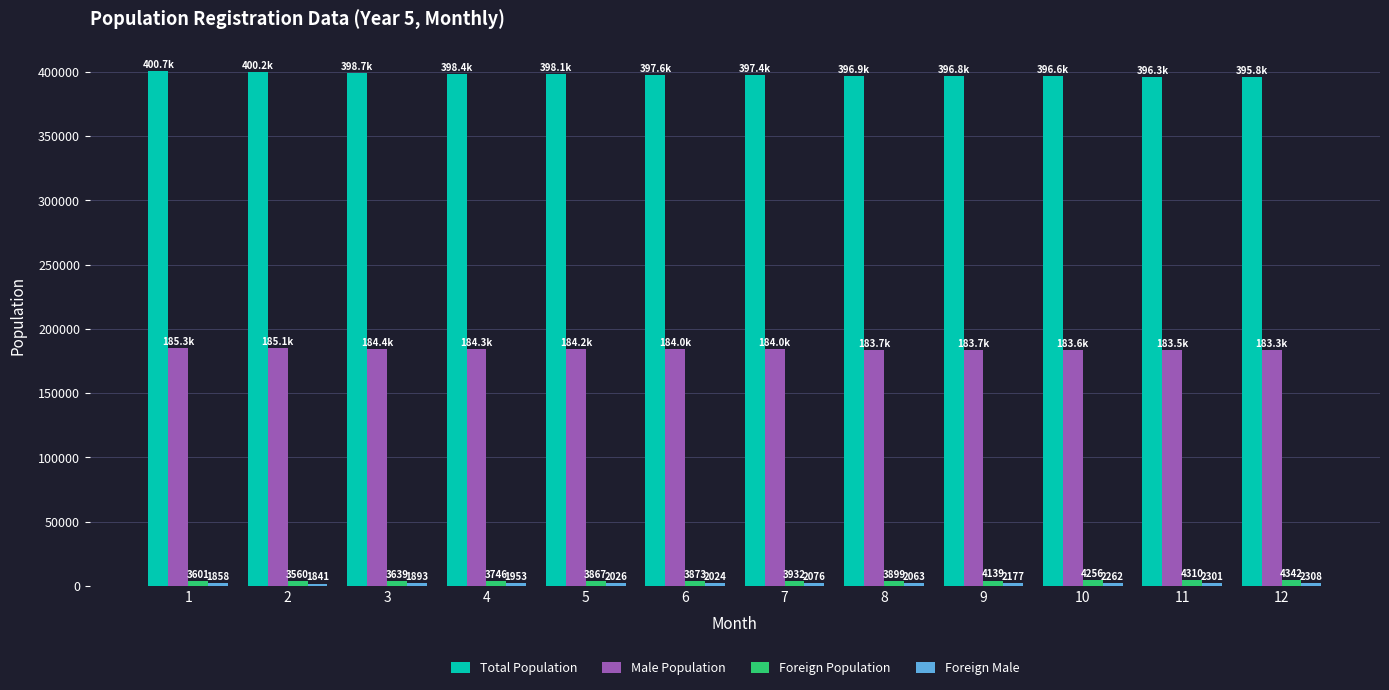

List the labels in order of Total Population value, largest first.

1, 2, 3, 4, 5, 6, 7, 8, 9, 10, 11, 12